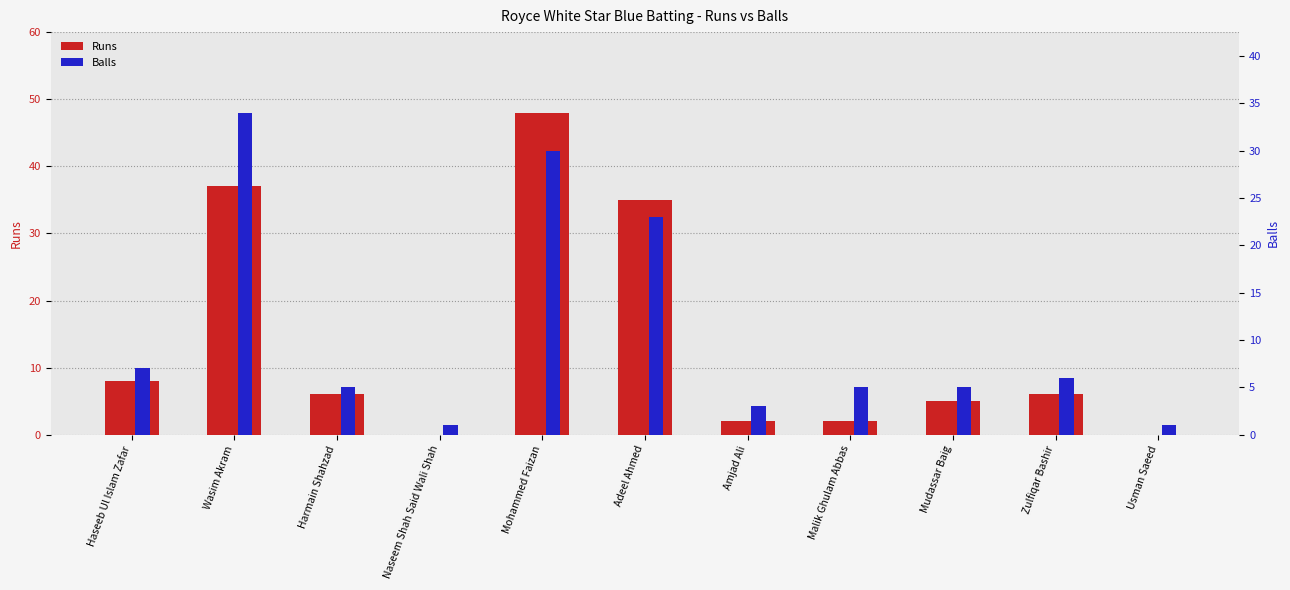

Between Wasim Akram and Malik Ghulam Abbas, which is larger?

Wasim Akram